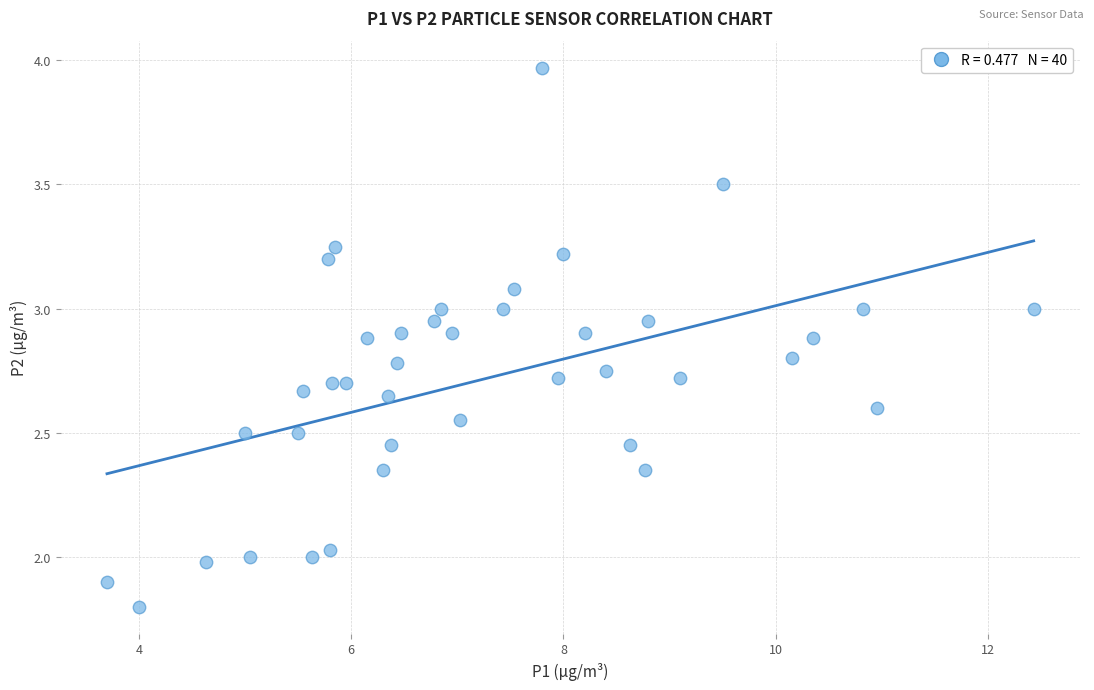

What is the range of X values (max minus min)?

8.7